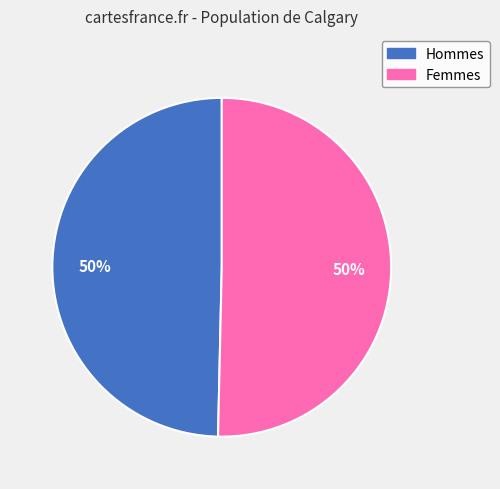

To the nearest percent, what is the average slice percentage?

50%